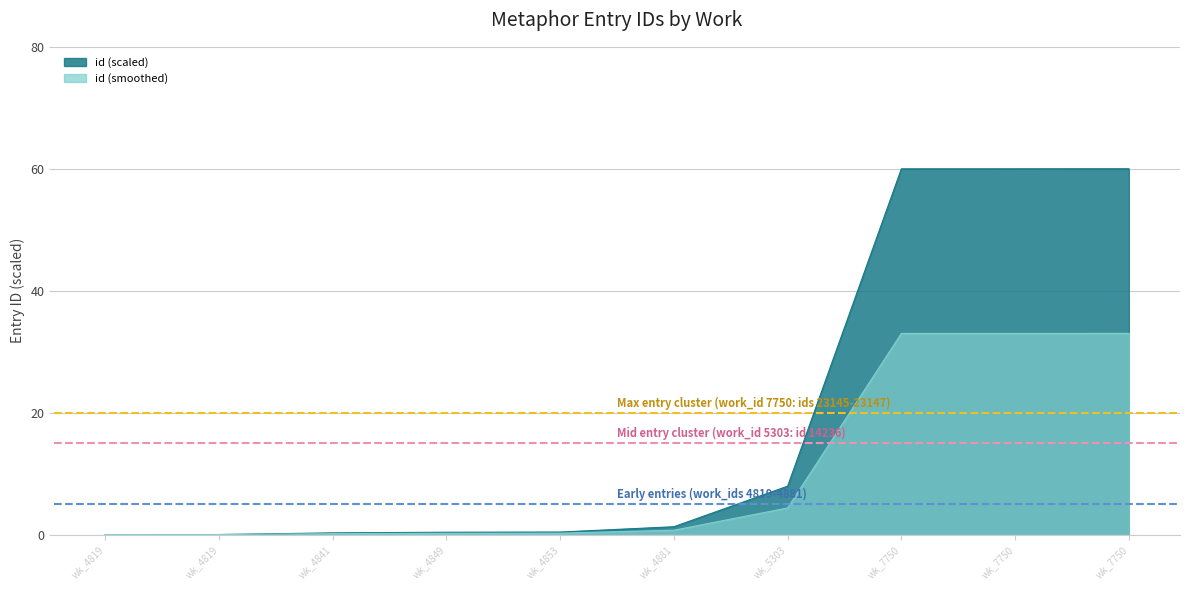

What are all the series names shown in the legend?

id (scaled), id (smoothed)